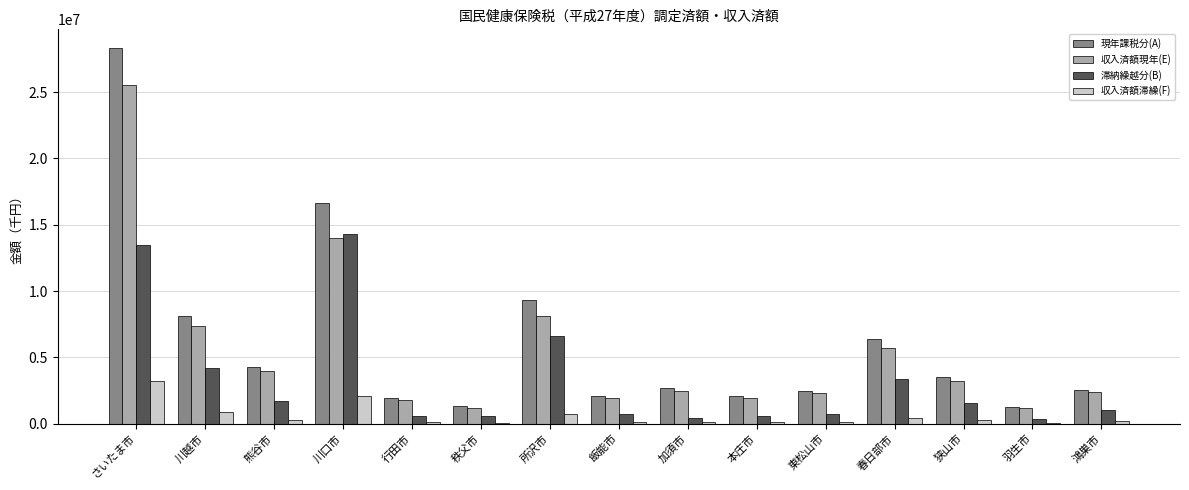

At which label is 現年課税分(A) closest to 14785482?

川口市